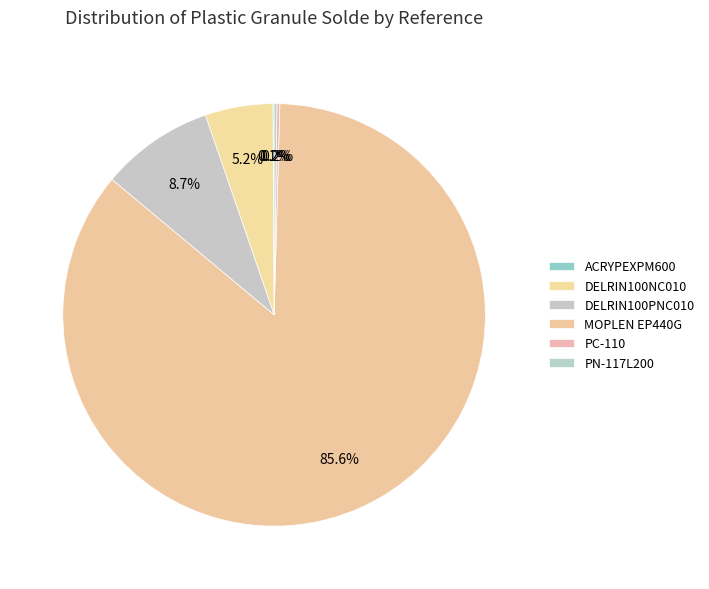

Which slice is the largest?

MOPLEN EP440G